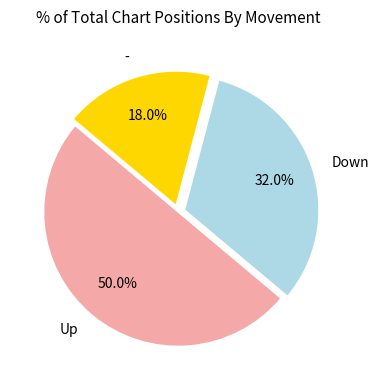

How many segments does this pie chart have?

3